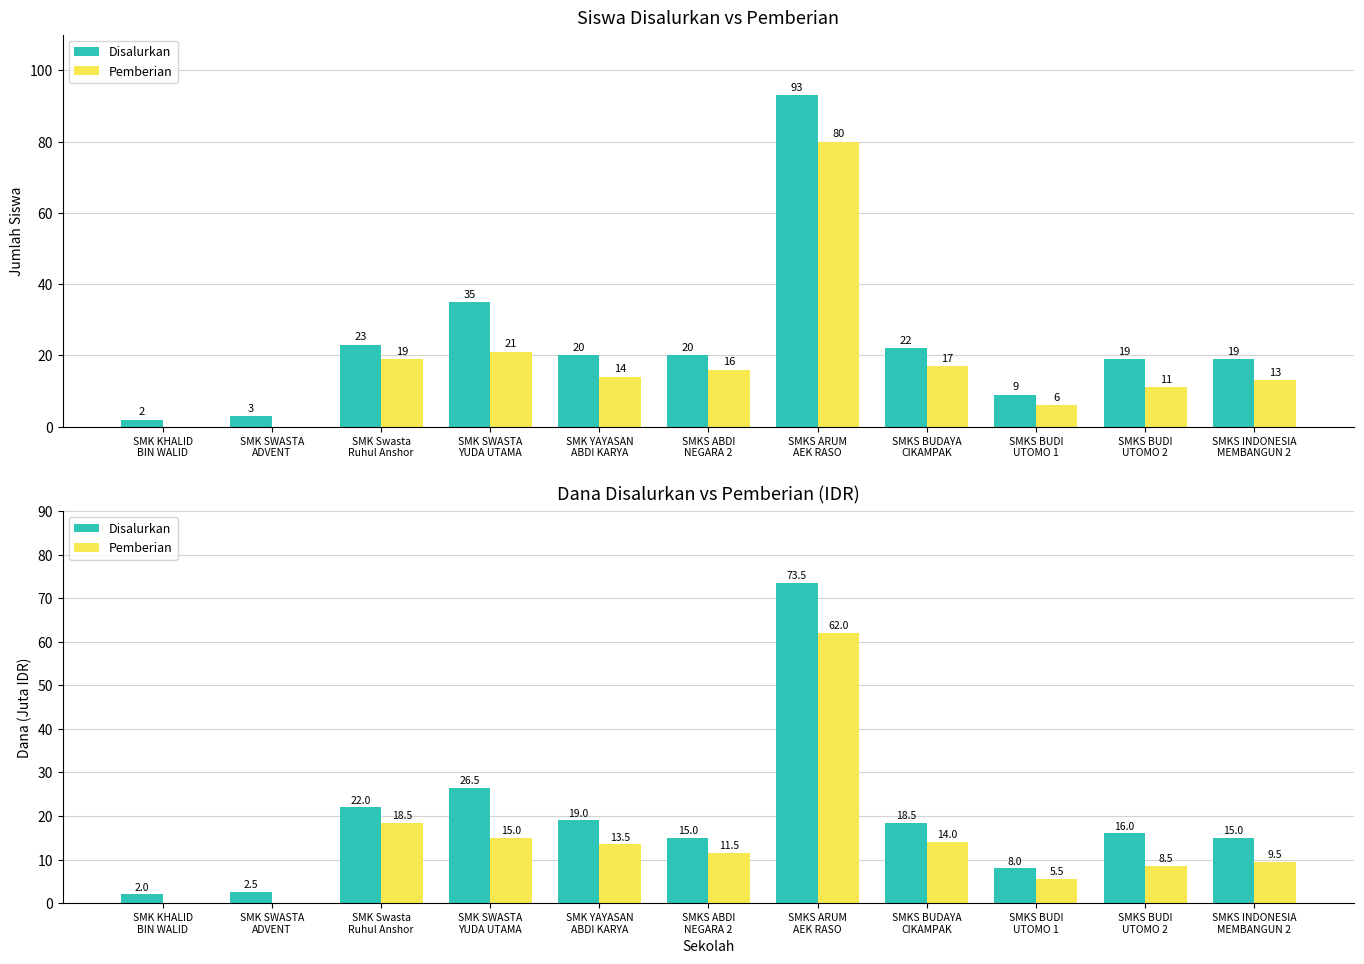

At which label does Pemberian reach its minimum?

SMK KHALID
BIN WALID